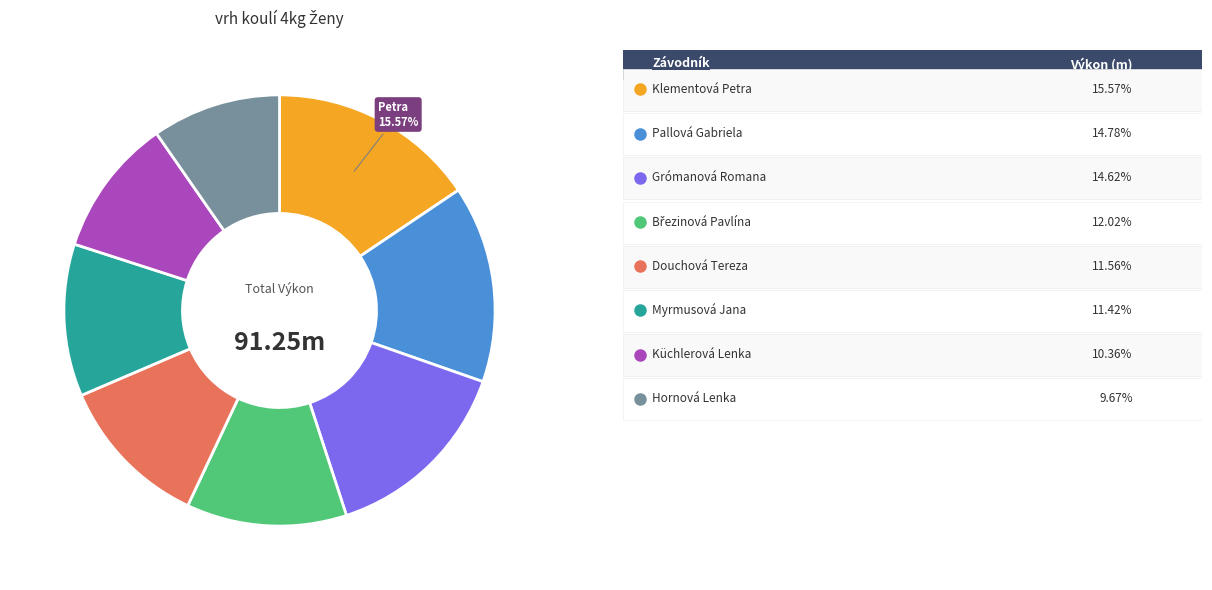

Does any single category account for the majority?

No